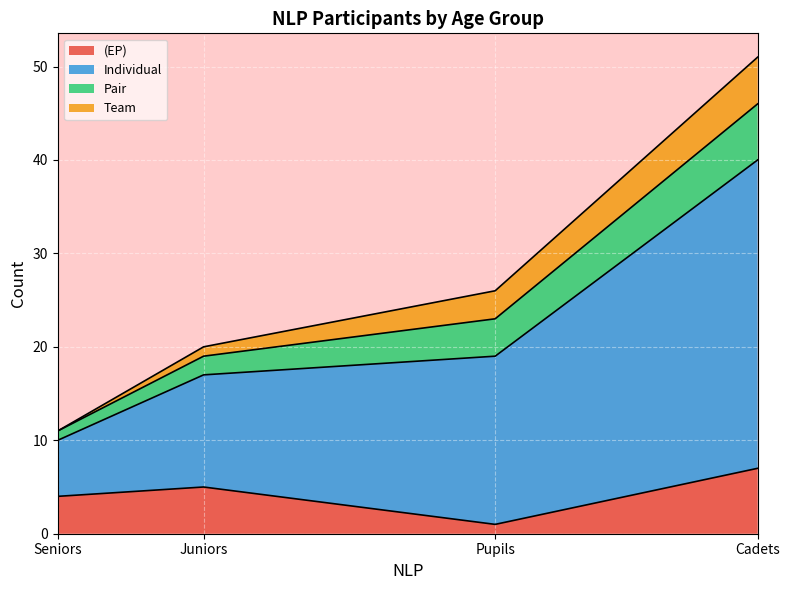

What is the difference between the Team values at Seniors and Pupils?

3